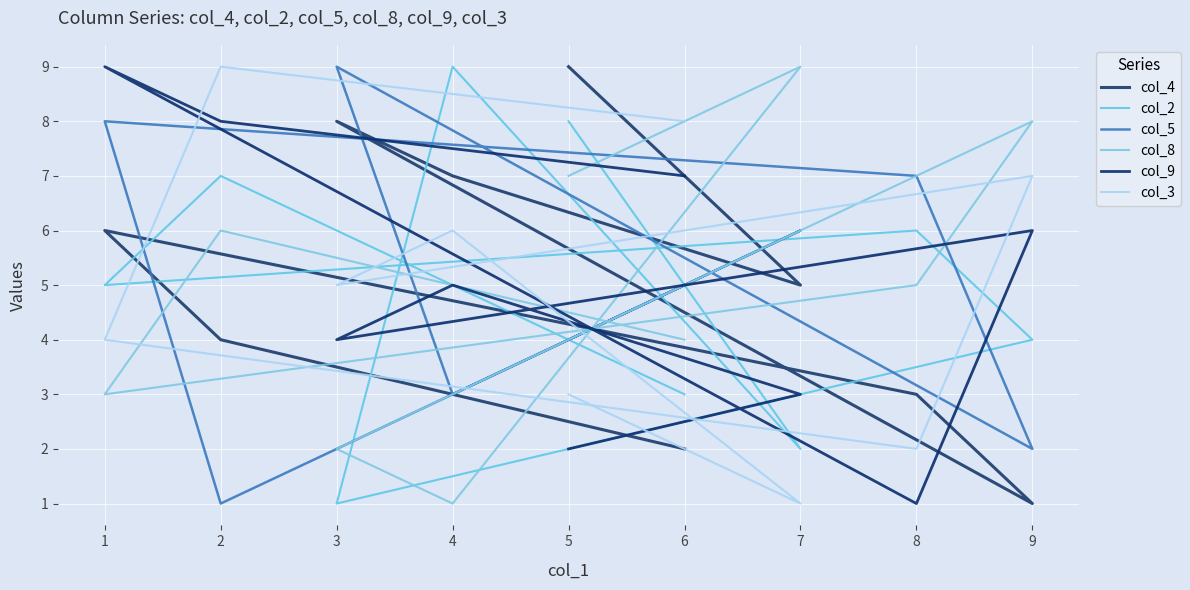

Which series changed the most between 4 and 9?

col_8